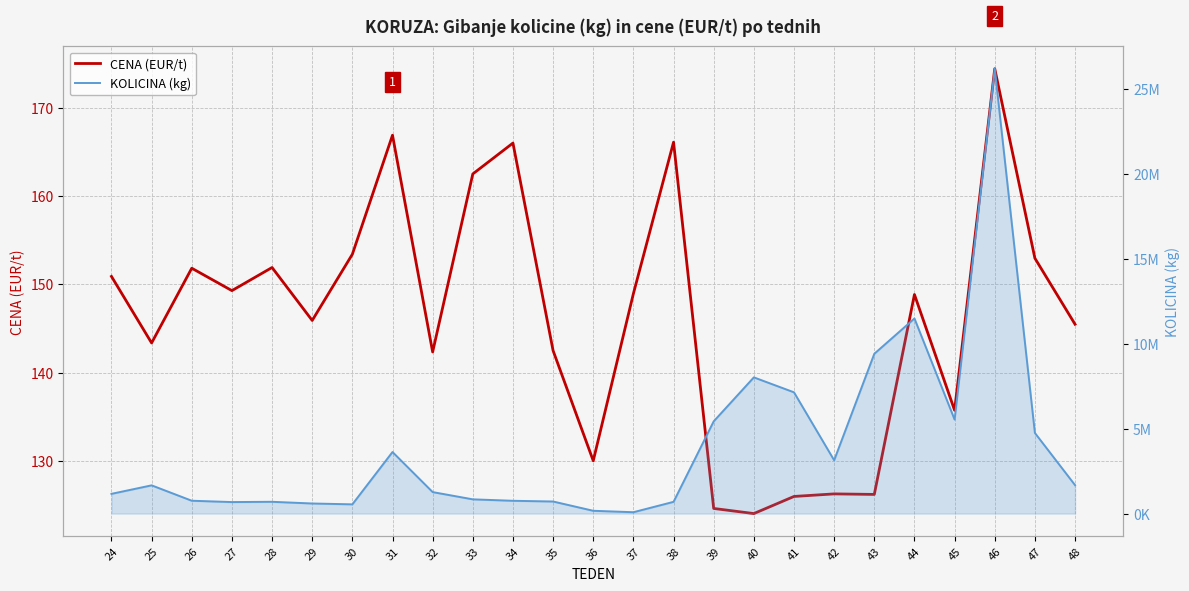

What is the average value of the CENA (EUR/t) series?

146.2